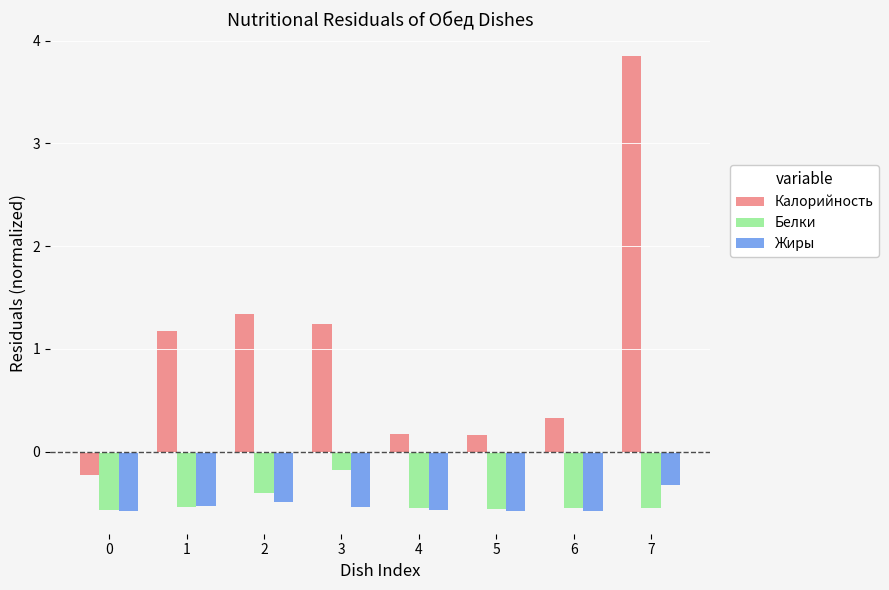

How many groups of bars are there?

8